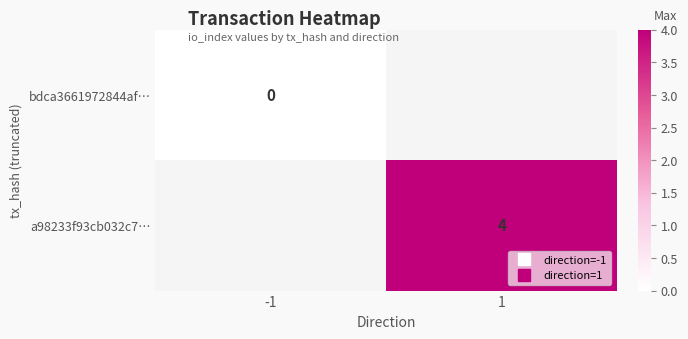

Which has a higher value, -1 or 1?

1